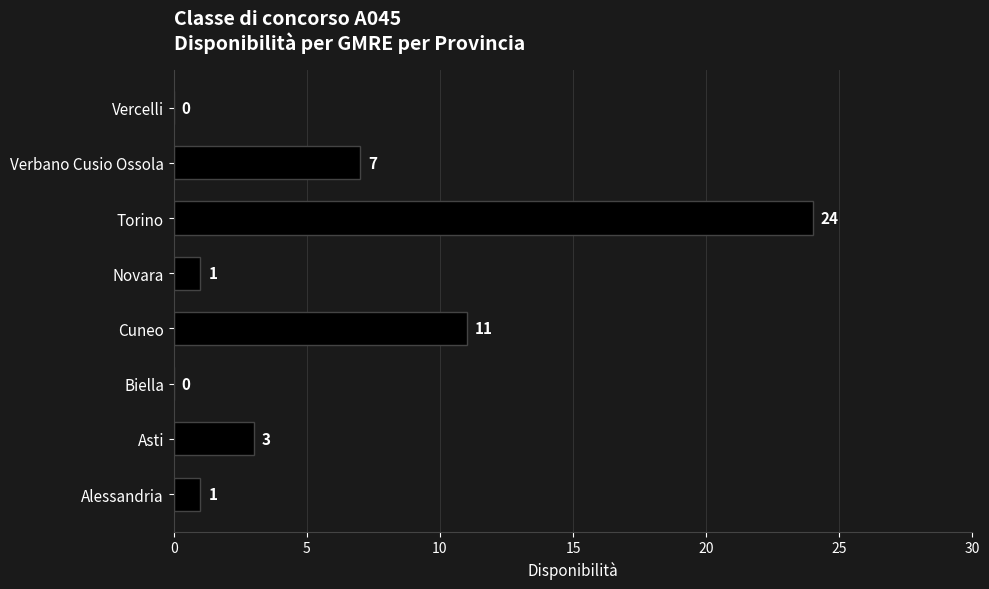

How many series are shown in this chart?

1